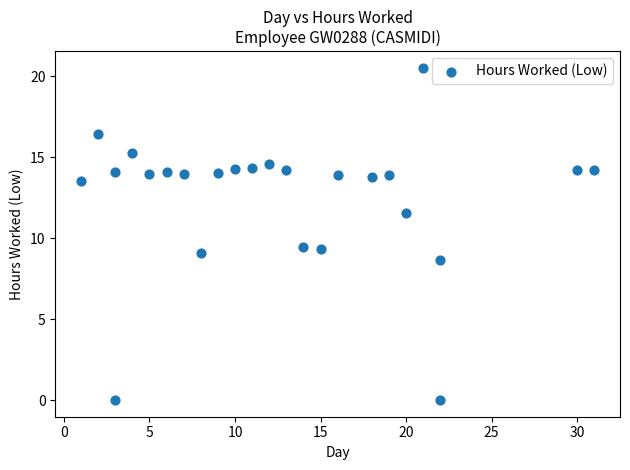

What is the range of X values (max minus min)?

30.0